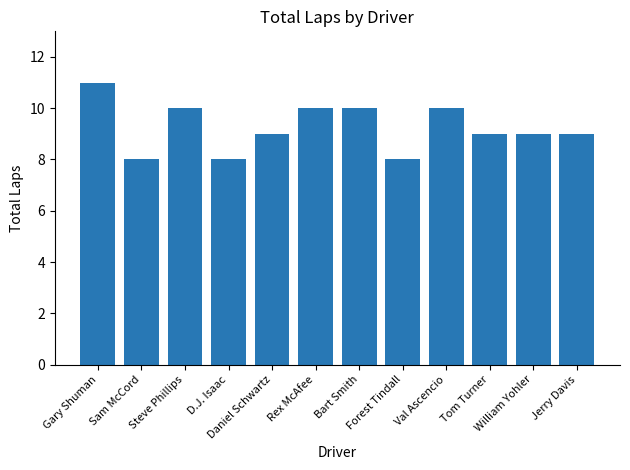

What is the sum of the values at Sam McCord and D.J. Isaac?

16